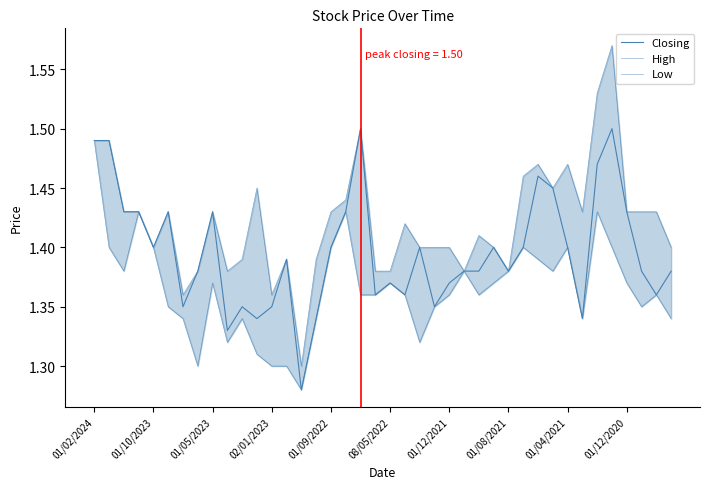

Rank the series by their maximum value, from lowest to highest.

Low, Closing, High